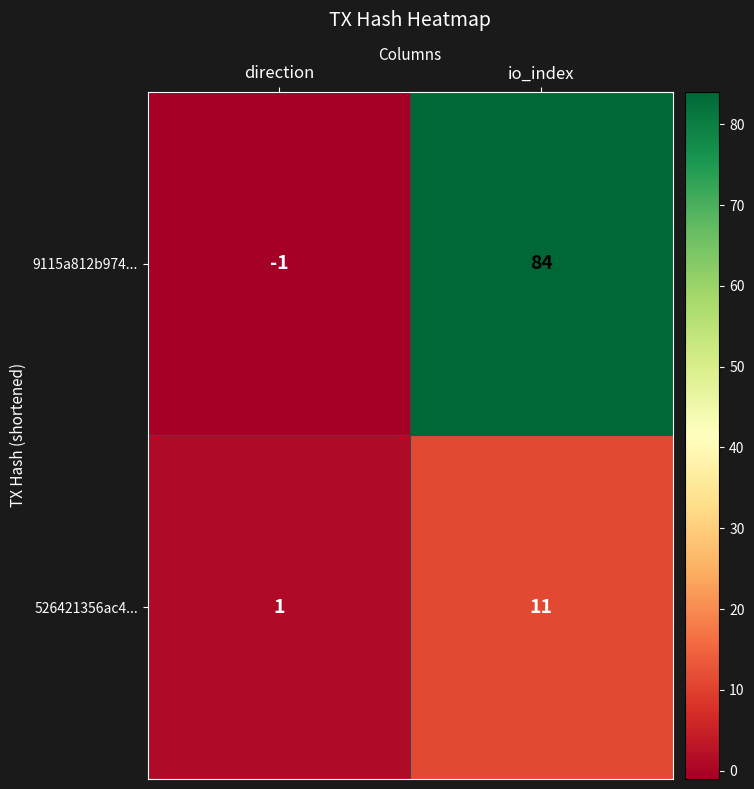

Rank the series at io_index from highest to lowest value.

9115a812b974..., 526421356ac4...